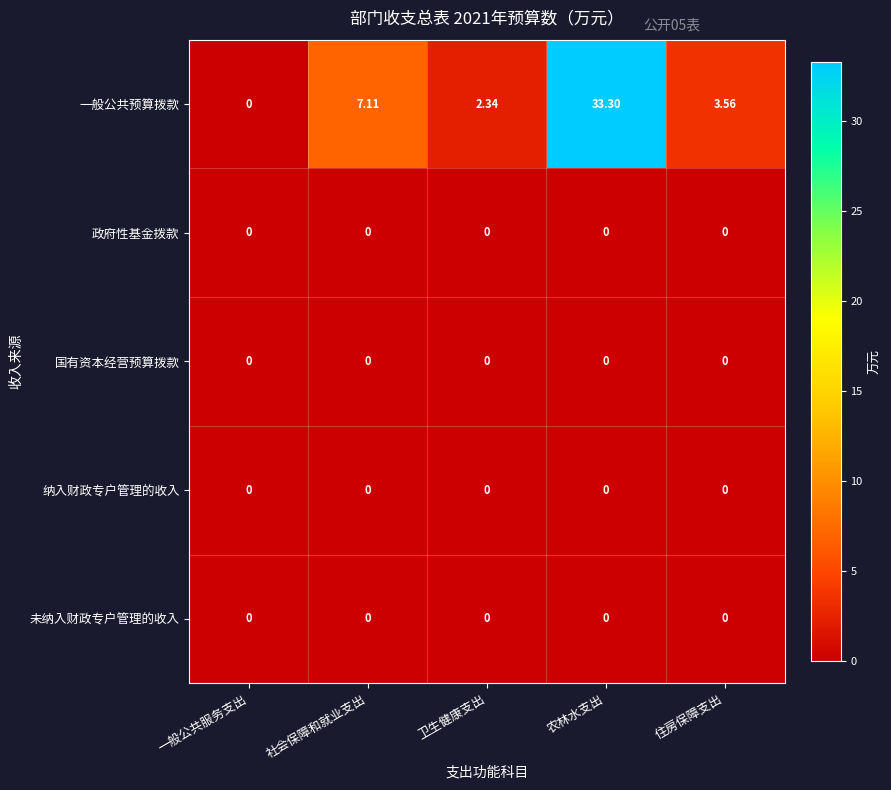

What is the difference between the highest and lowest values at 农林水支出?

33.3